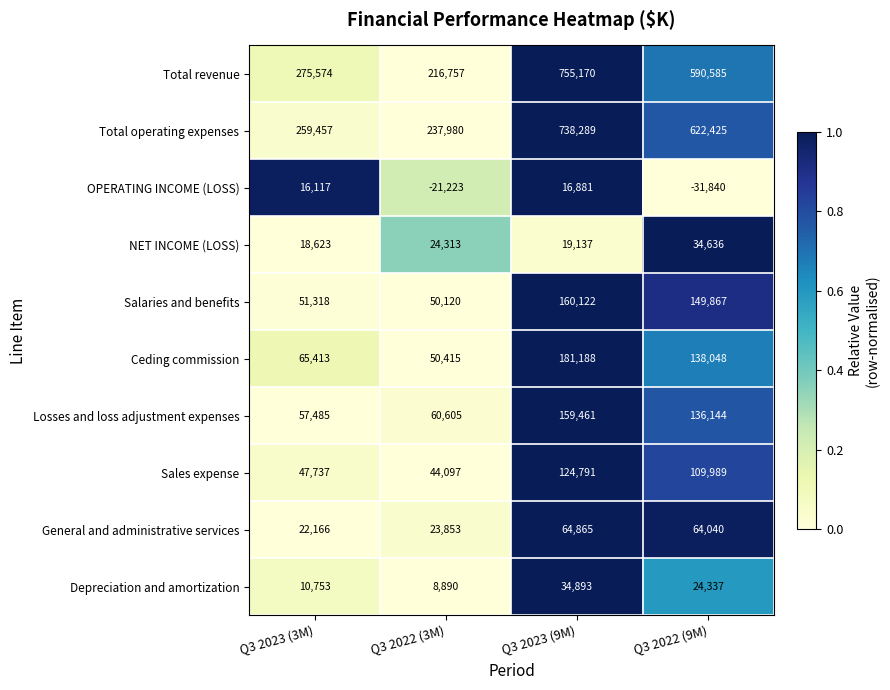

Rank the series by their maximum value, from lowest to highest.

OPERATING INCOME (LOSS), NET INCOME (LOSS), Depreciation and amortization, General and administrative services, Sales expense, Losses and loss adjustment expenses, Salaries and benefits, Ceding commission, Total operating expenses, Total revenue